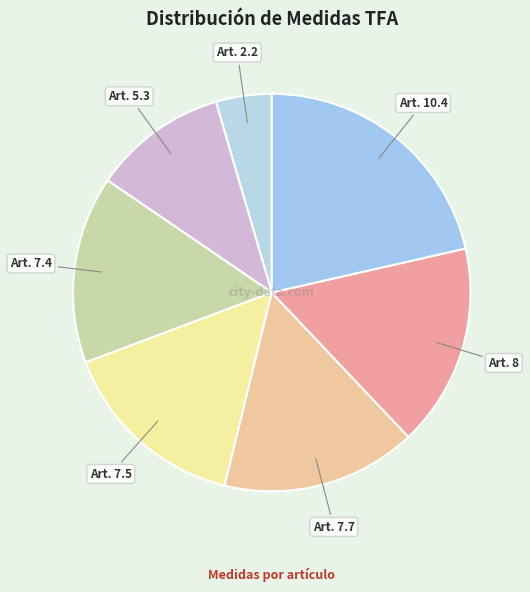

How many slices are in this pie chart?

7